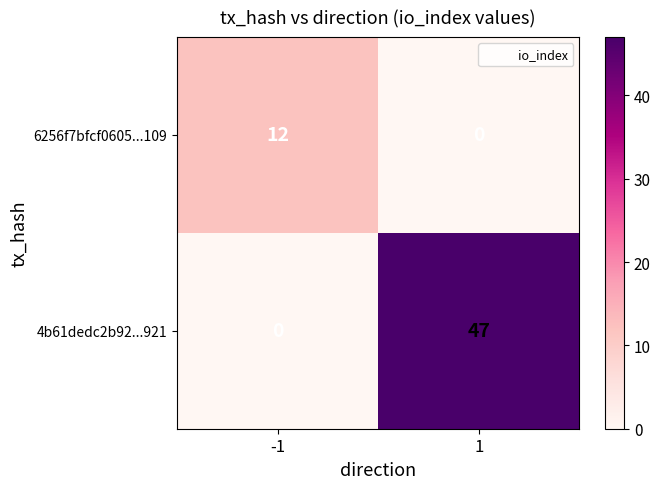

Which series has the largest total across all categories?

4b61dedc2b92...921